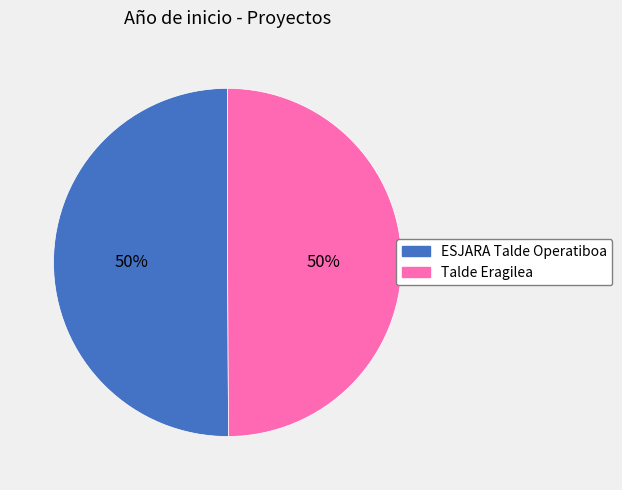

Count the number of slices in the pie.

2